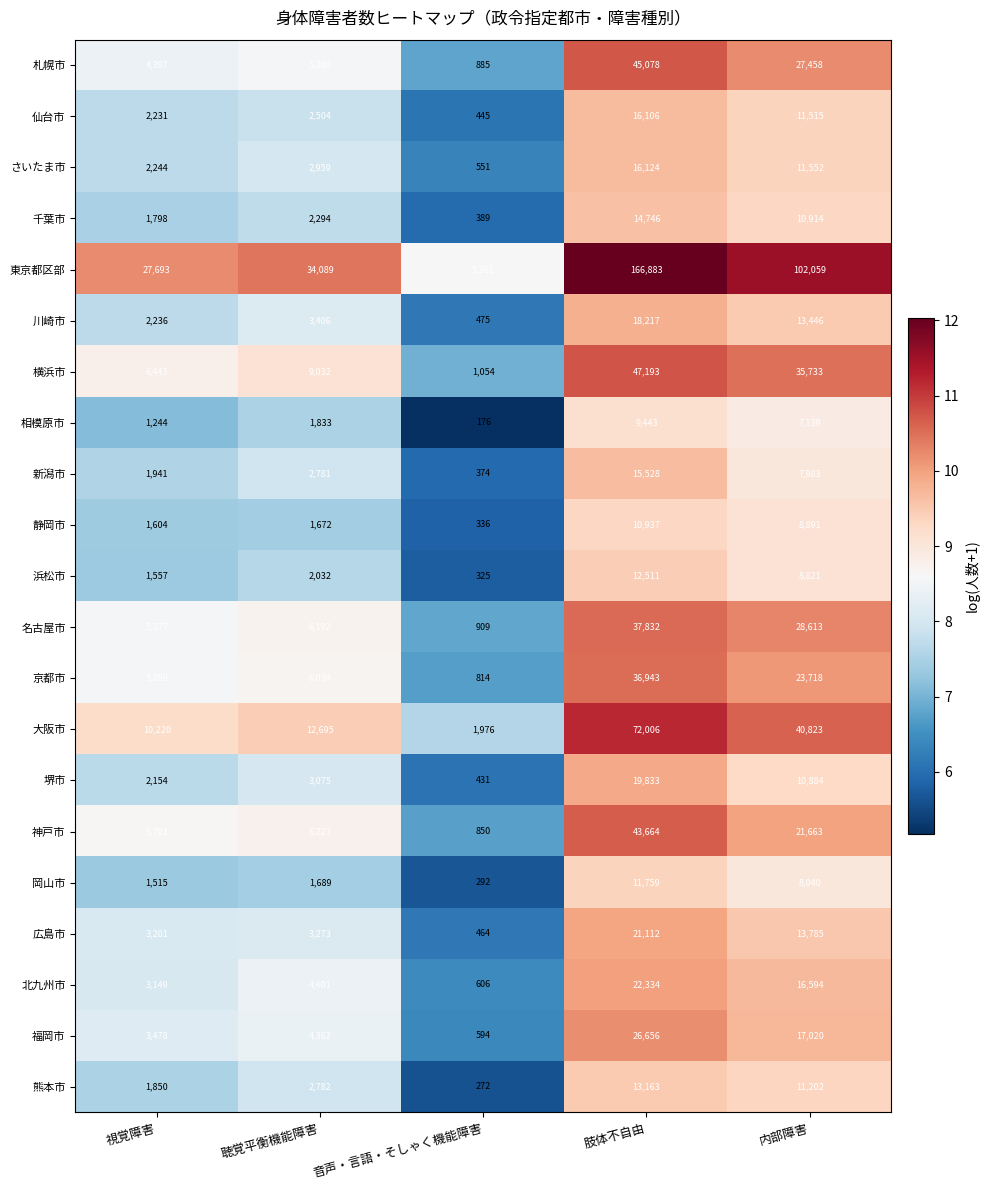

List the series in order of their peak value, highest first.

東京都区部, 大阪市, 横浜市, 札幌市, 神戸市, 名古屋市, 京都市, 福岡市, 北九州市, 広島市, 堺市, 川崎市, さいたま市, 仙台市, 新潟市, 千葉市, 熊本市, 浜松市, 岡山市, 静岡市, 相模原市